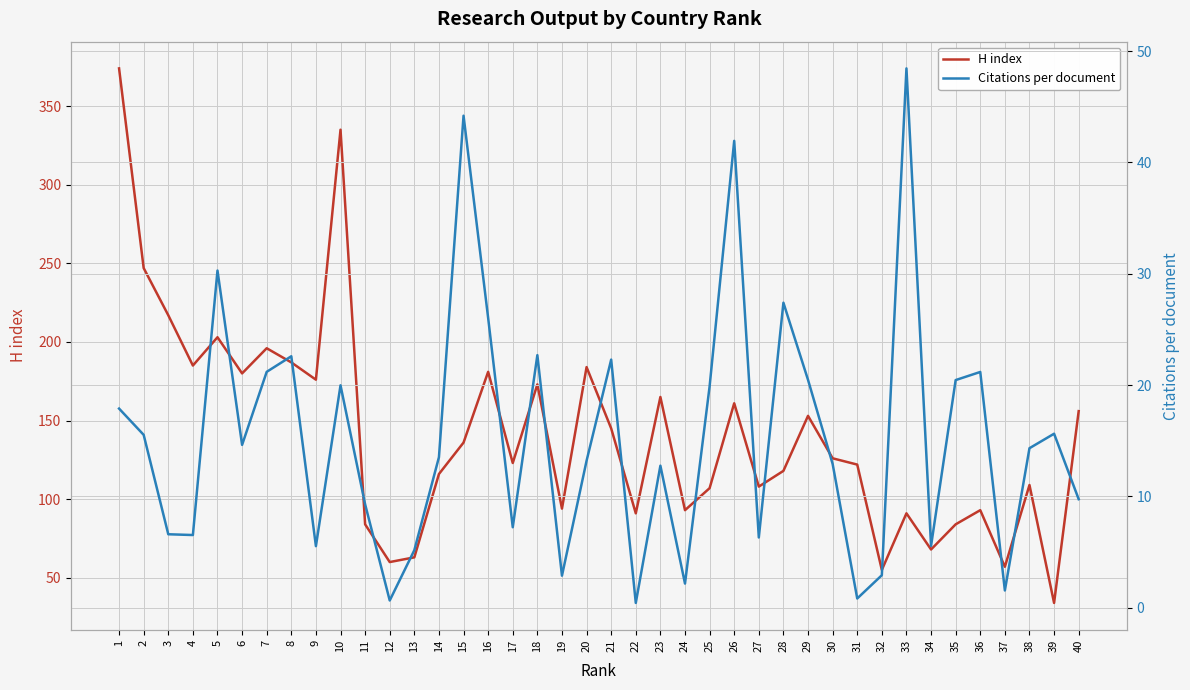

Does the chart display data point markers on the line(s)?

No